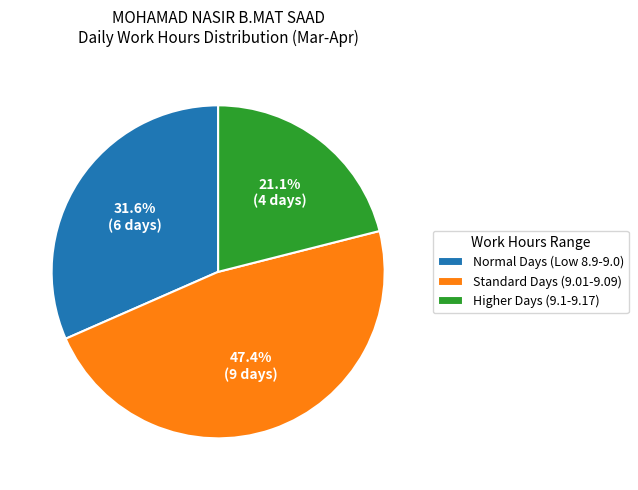

Rank the categories by value from lowest to highest.

Higher Days (9.1-9.17), Normal Days (Low 8.9-9.0), Standard Days (9.01-9.09)